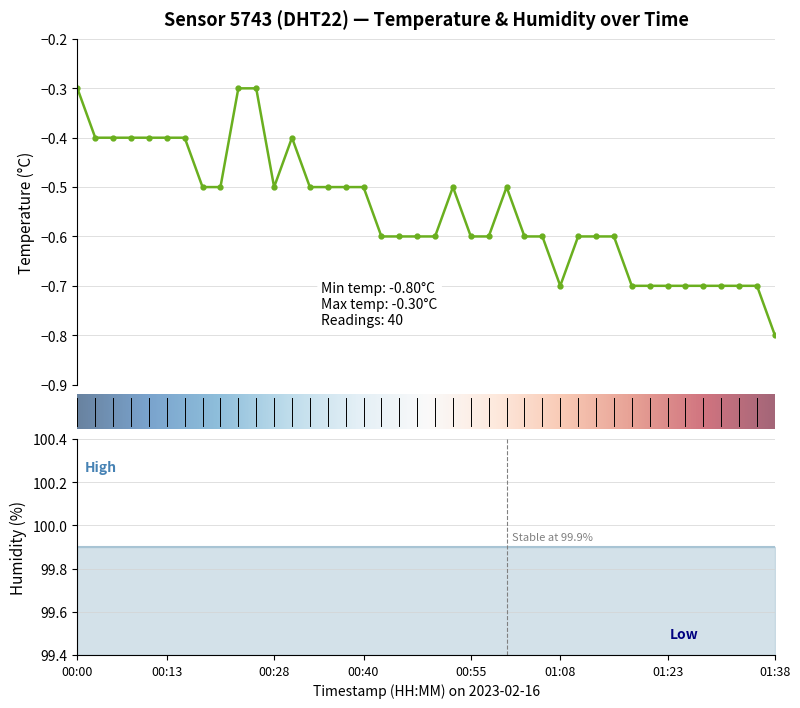

What position from the left is 01:30?

37